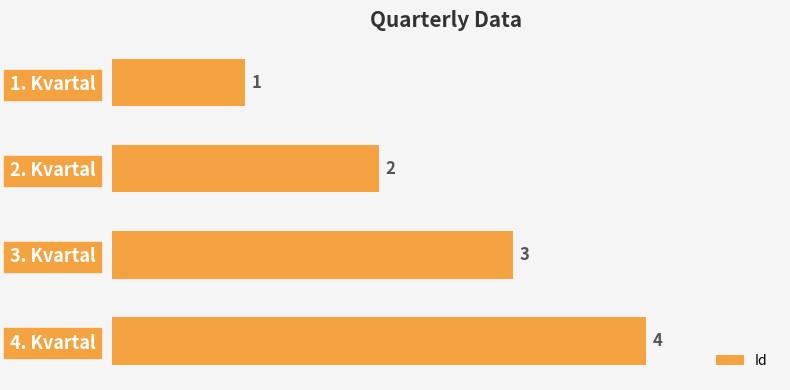

The value at 3. Kvartal is 2. True or false?

False